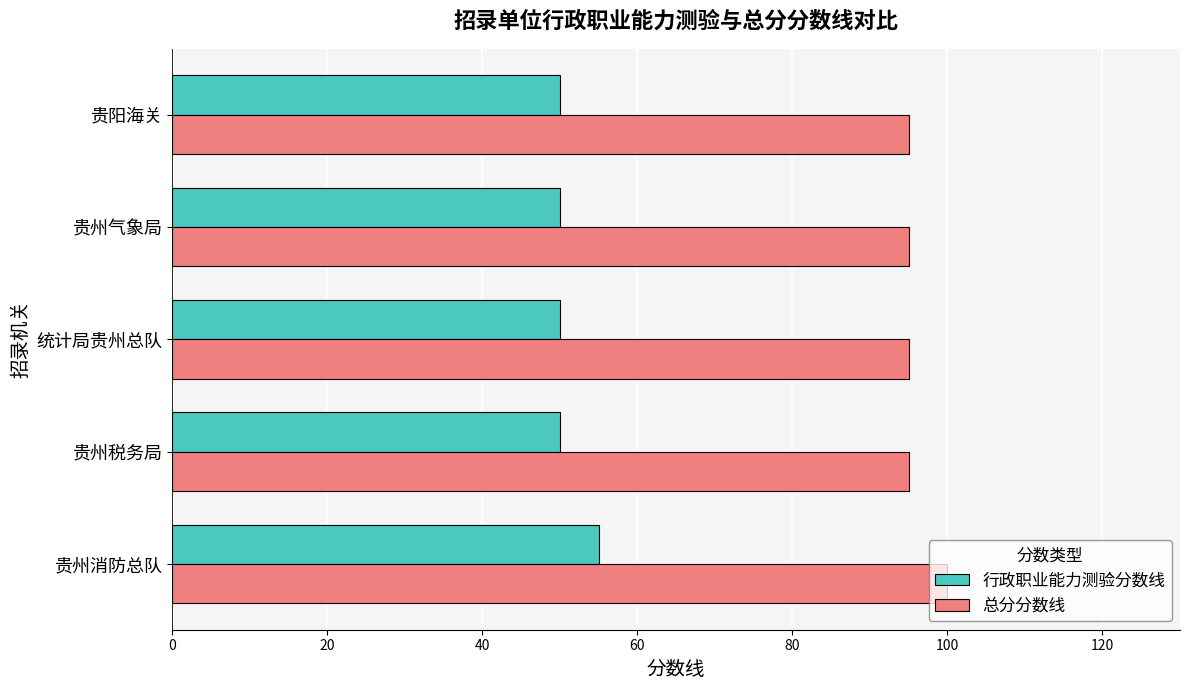

What is the approximate value of 行政职业能力测验分数线 at 贵州气象局?

50